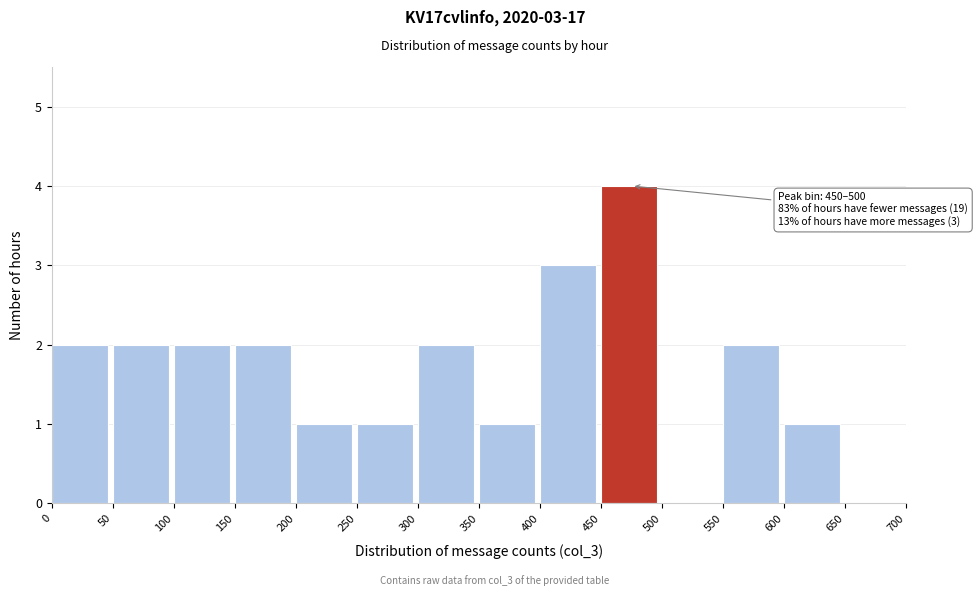

Which range on the x-axis has the tallest bar?

450 to 500